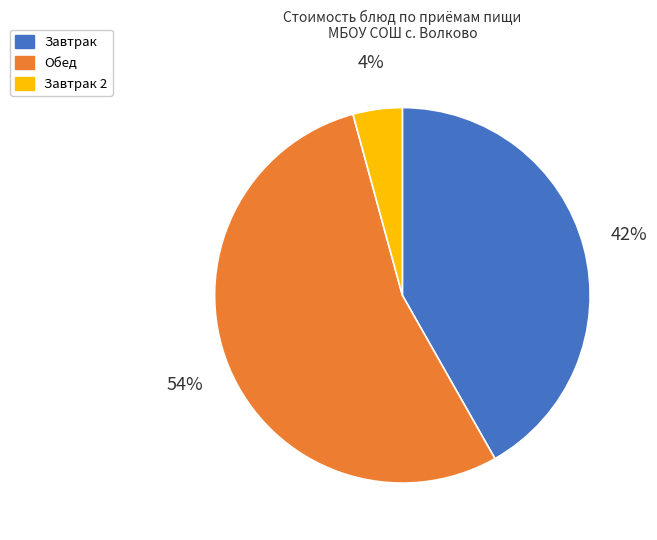

Is there a majority slice in this chart?

Yes